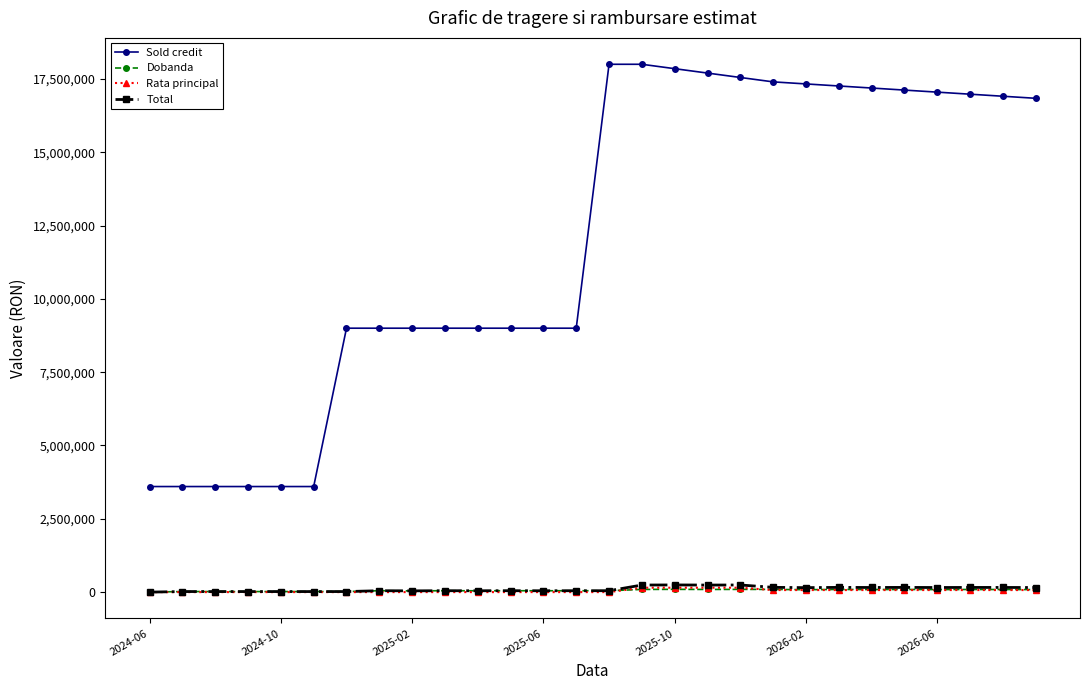

At how many categories does at least one series exceed 10663003?

14